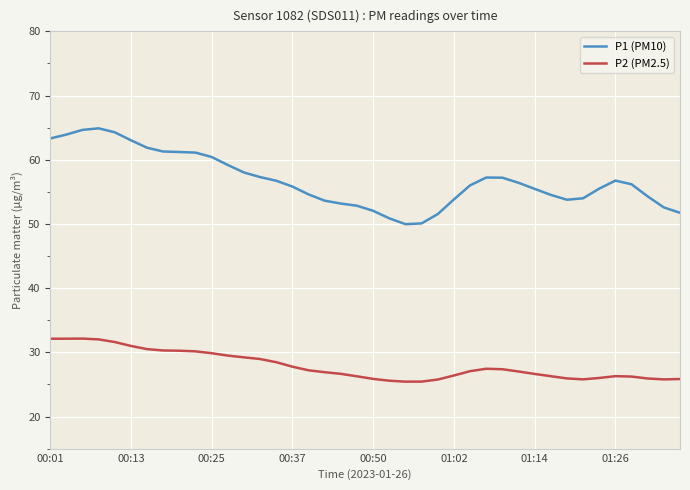

What is the highest value of the P2 (PM2.5) series?

32.1